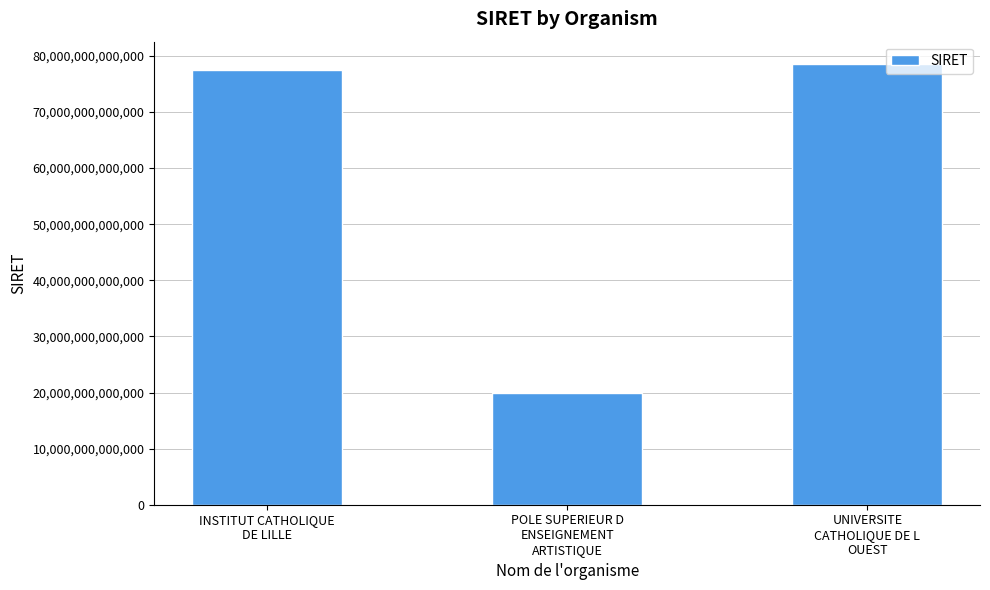

What is the difference between the maximum and minimum values?

58607749299998